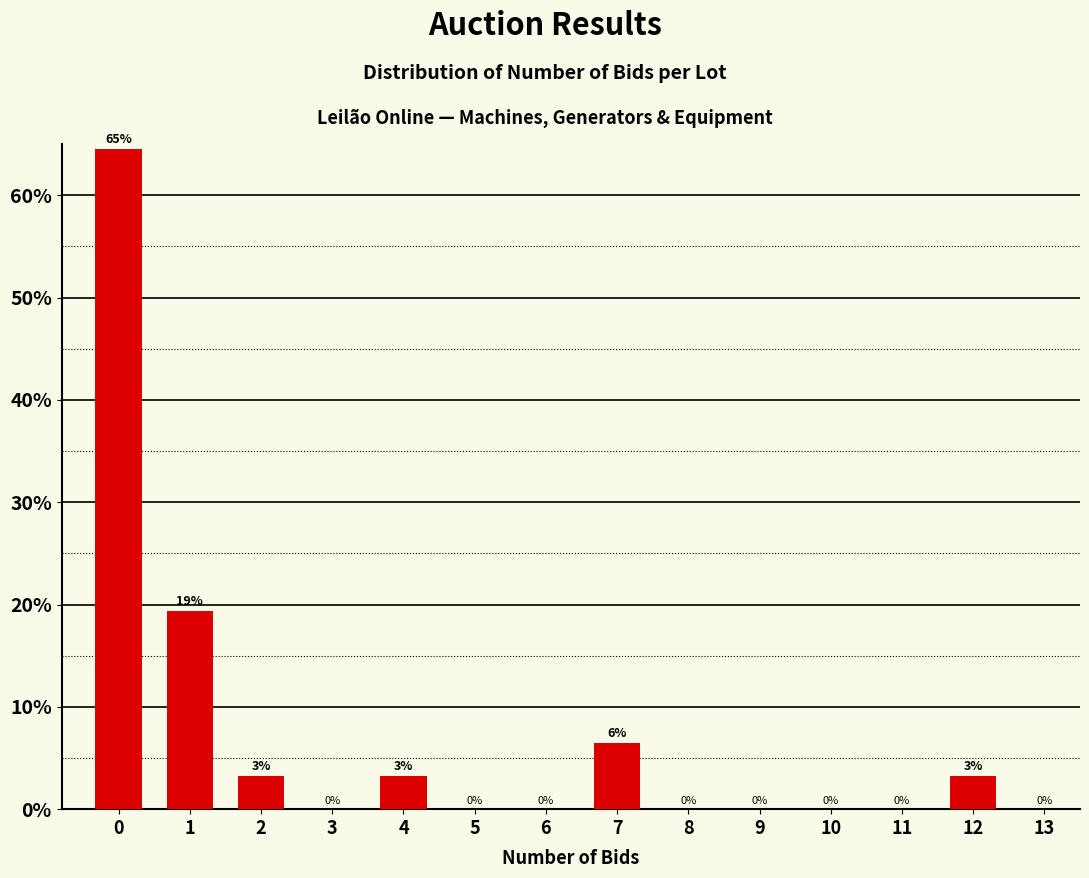

True or false: the data shows -32.5 at 9.

False